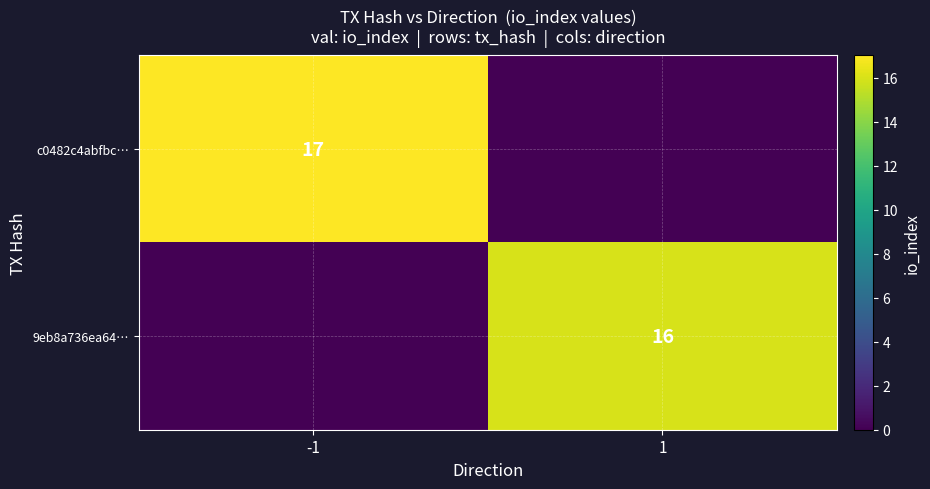

At which category is the sum across all series the highest?

-1